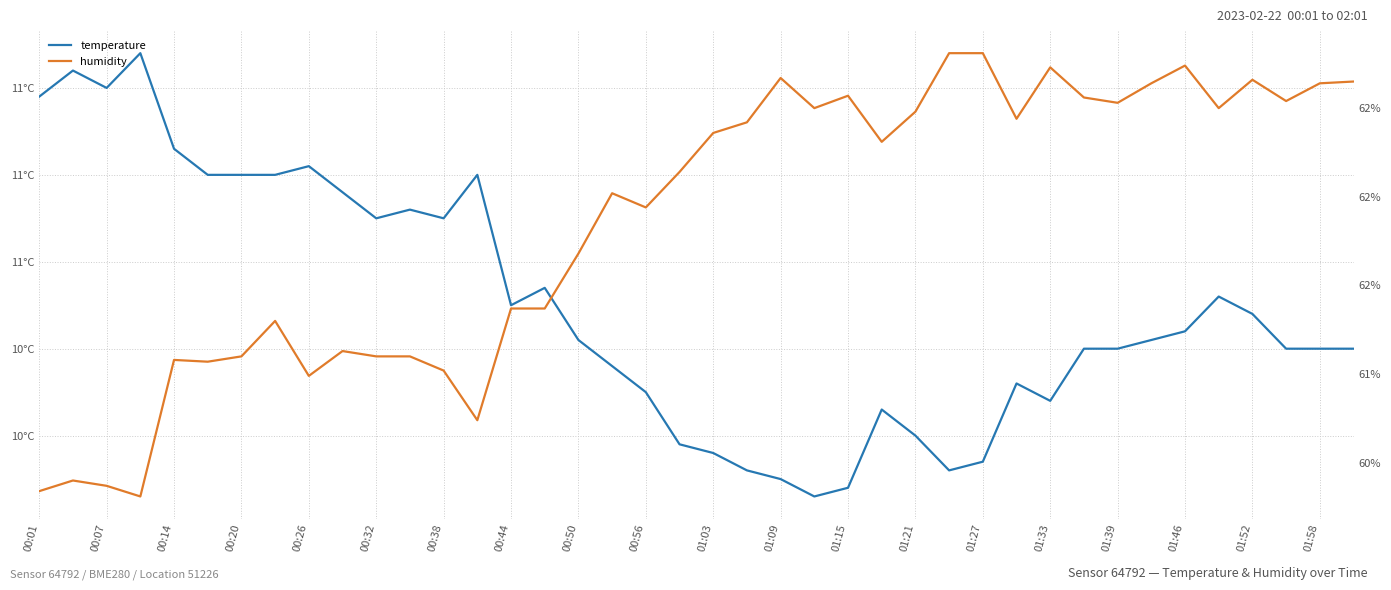

How many data points in humidity are above 62?

22